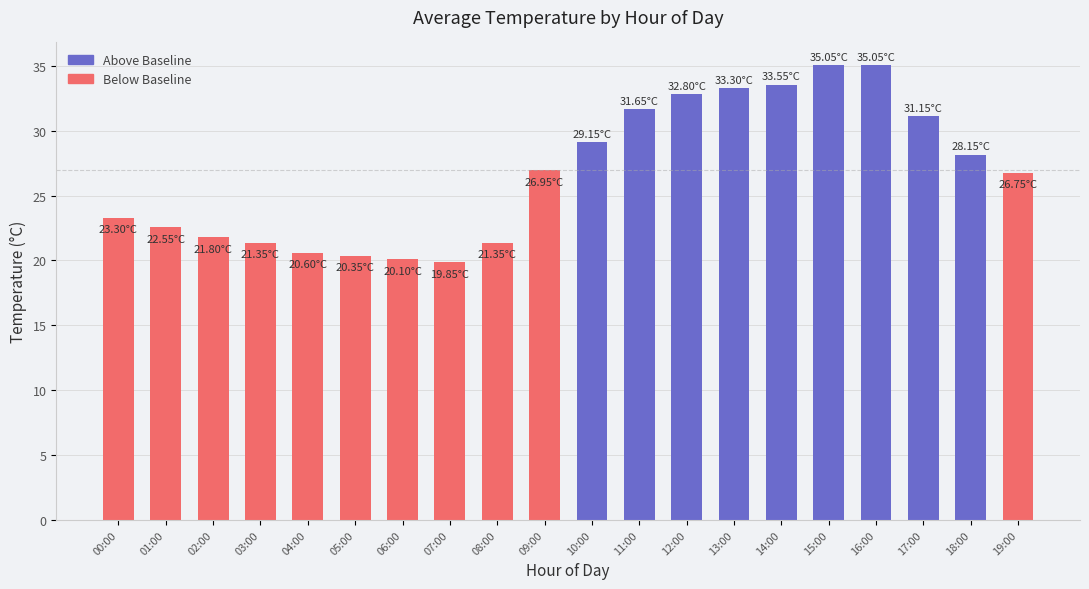

What is the ratio of the value at 03:00 to the value at 01:00?

0.9